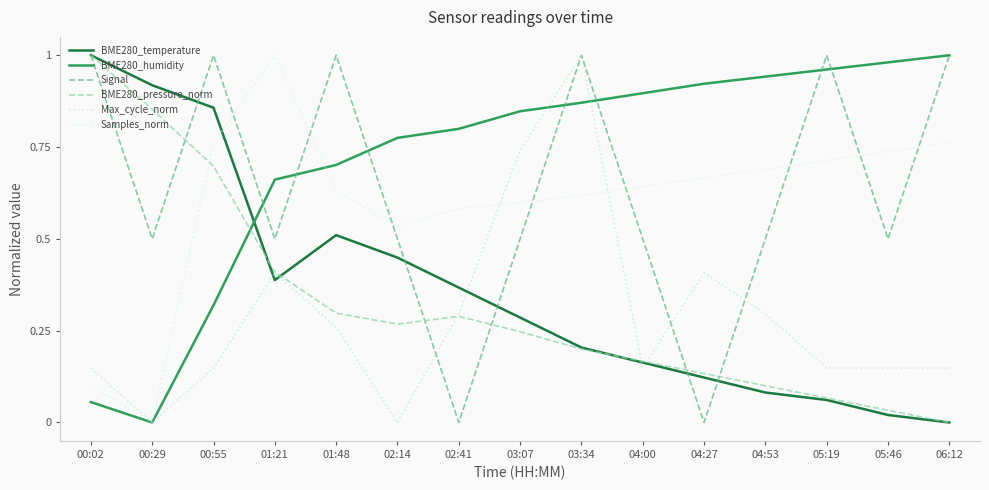

The Samples_norm series shows 0.6 at 03:07. True or false?

True